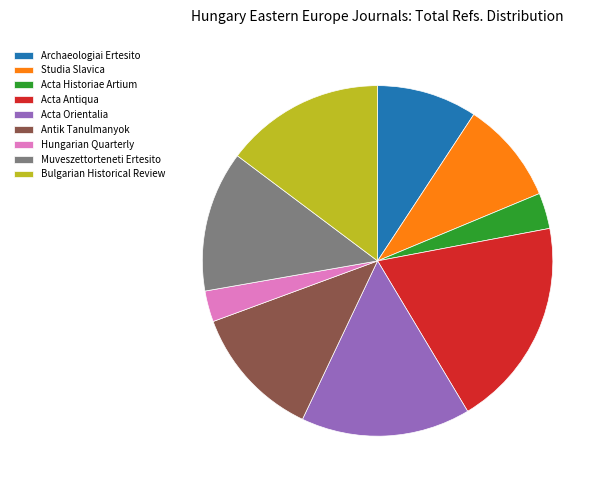

Between Archaeologiai Ertesito and Bulgarian Historical Review, which is larger?

Bulgarian Historical Review